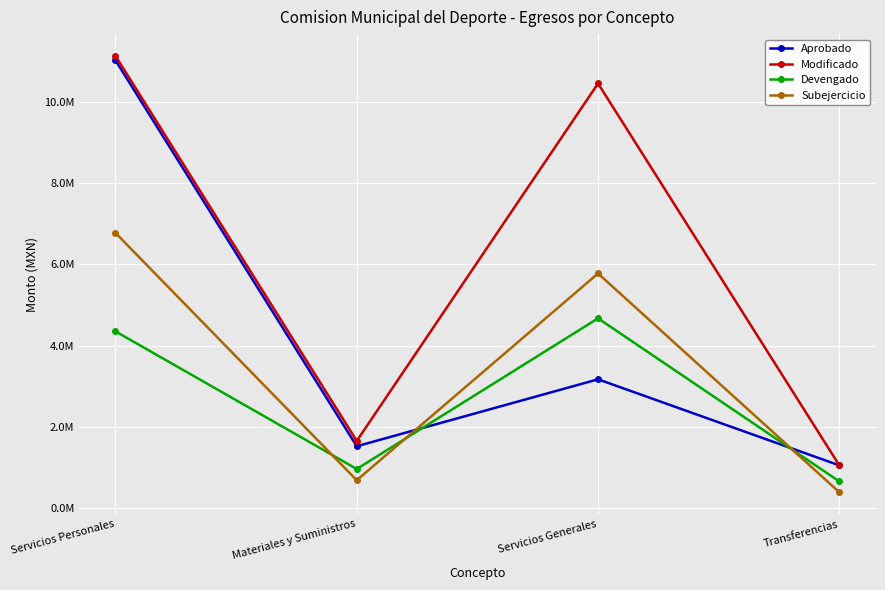

Count the number of data series in this chart.

4